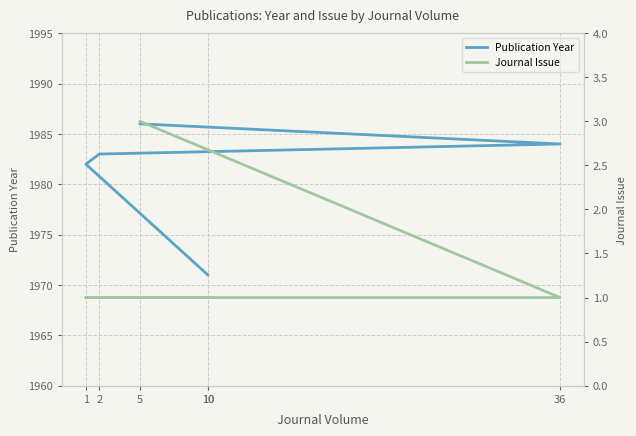

What are all the series names shown in the legend?

Publication Year, Journal Issue